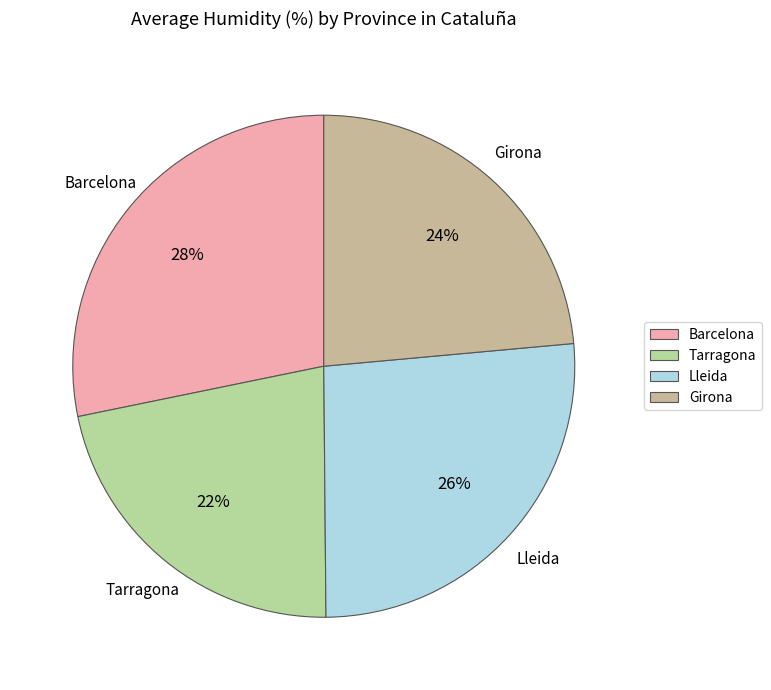

Which category has the biggest portion of the pie?

Barcelona